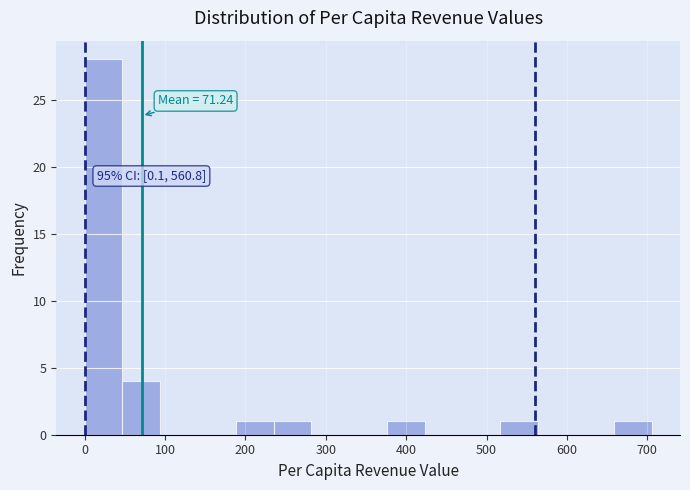

Over which range of the x-axis is the bar tallest?

0 to 50